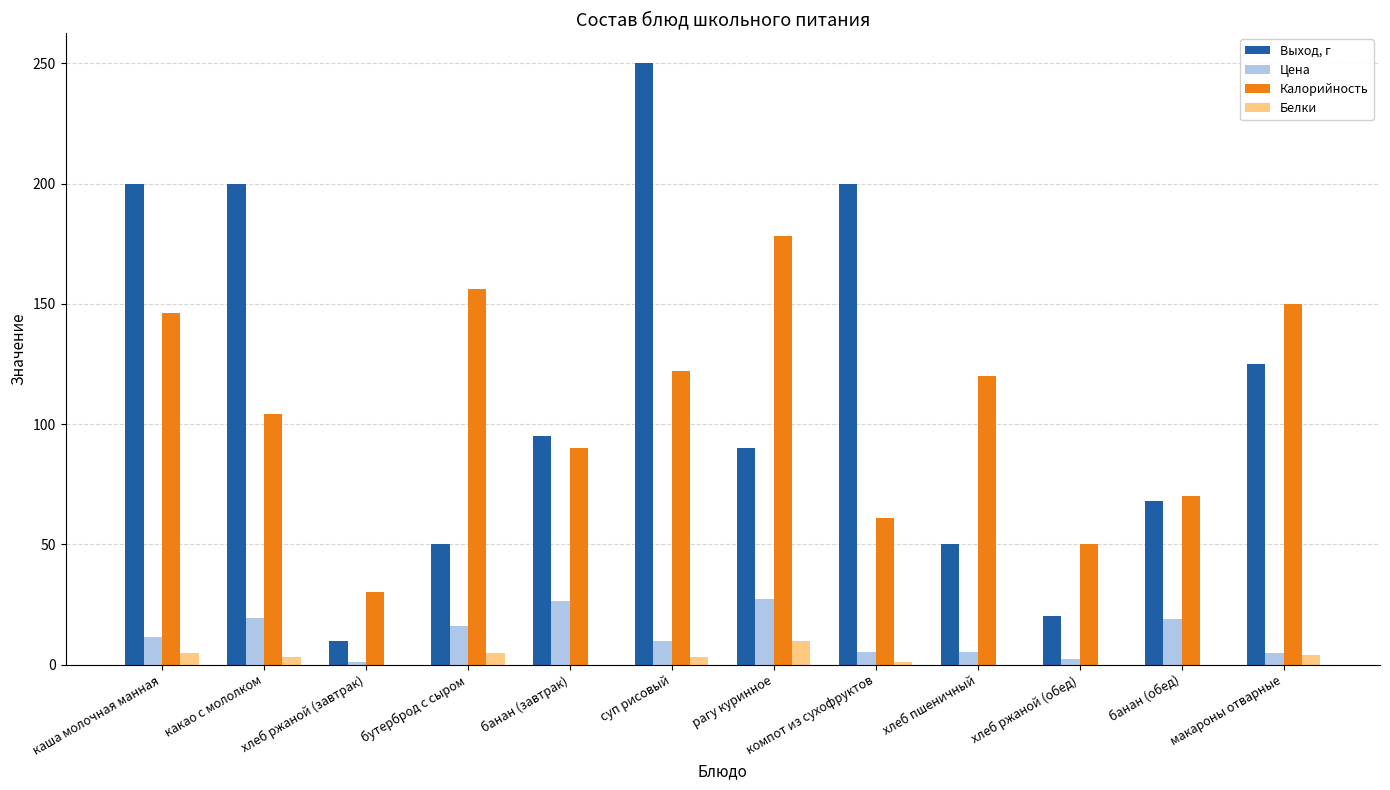

Is it true that Калорийность equals 75.3 at макароны отварные?

False